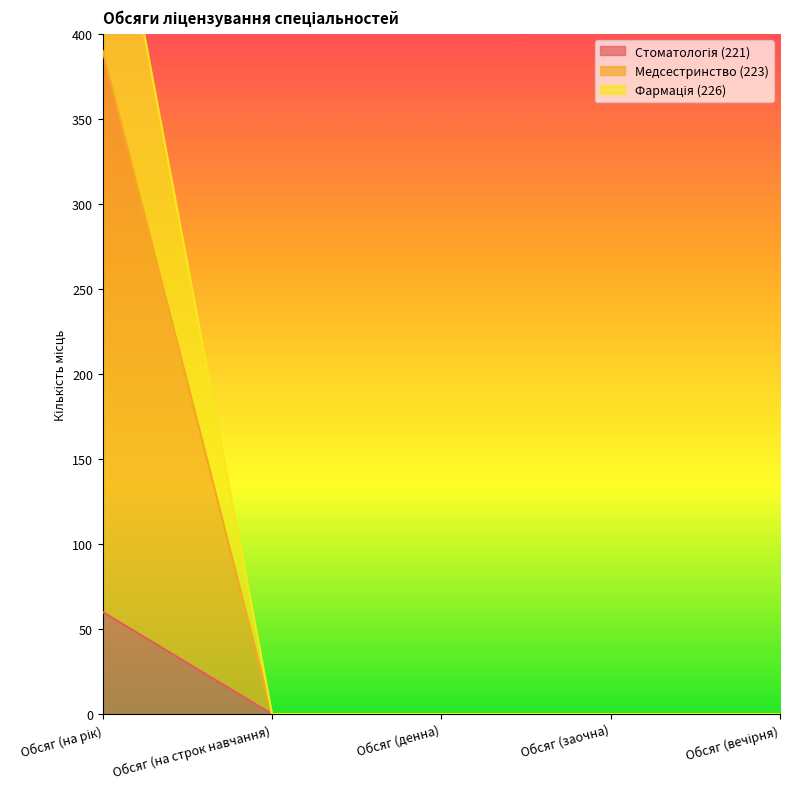

True or false: Стоматологія (221) has a value of 21 at Обсяг (вечірня).

False